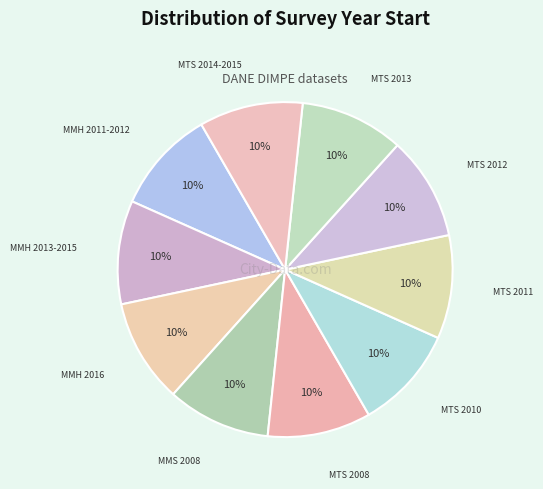

To the nearest percent, what is the average slice percentage?

10%